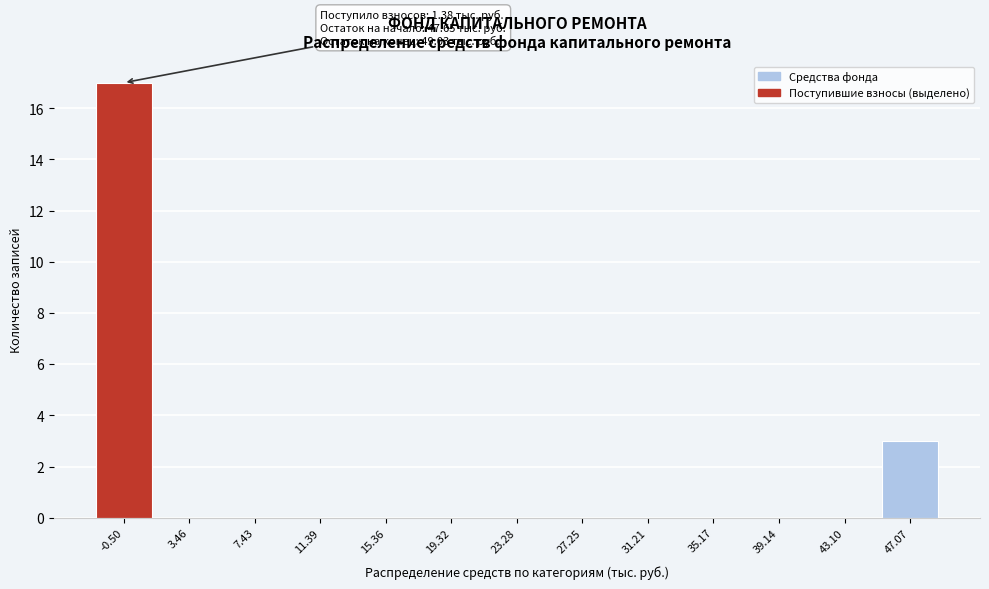

Reading left to right, list all the values displayed in this chart.

-0.50=17	3.46=0	7.43=0	11.39=0	15.36=0	19.32=0	23.28=0	27.25=0	31.21=0	35.17=0	39.14=0	43.10=0	47.07=3